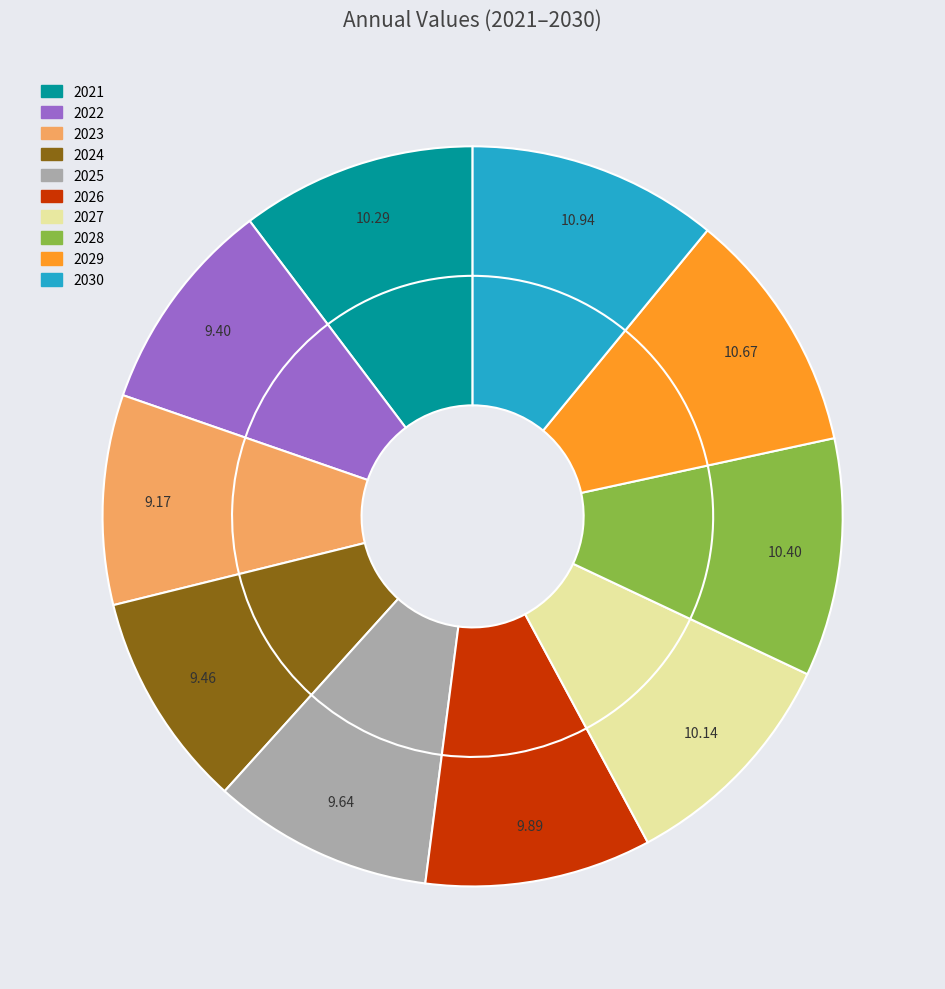

What percentage is the 2025 slice, to the nearest percent?

10%